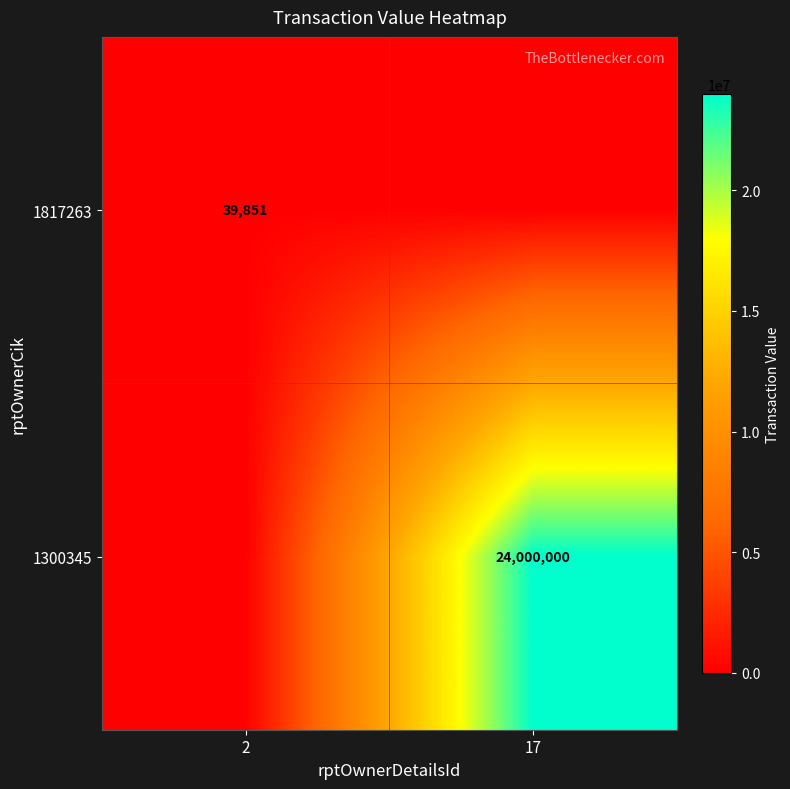

The 1817263 series shows 39851 at 2. True or false?

True